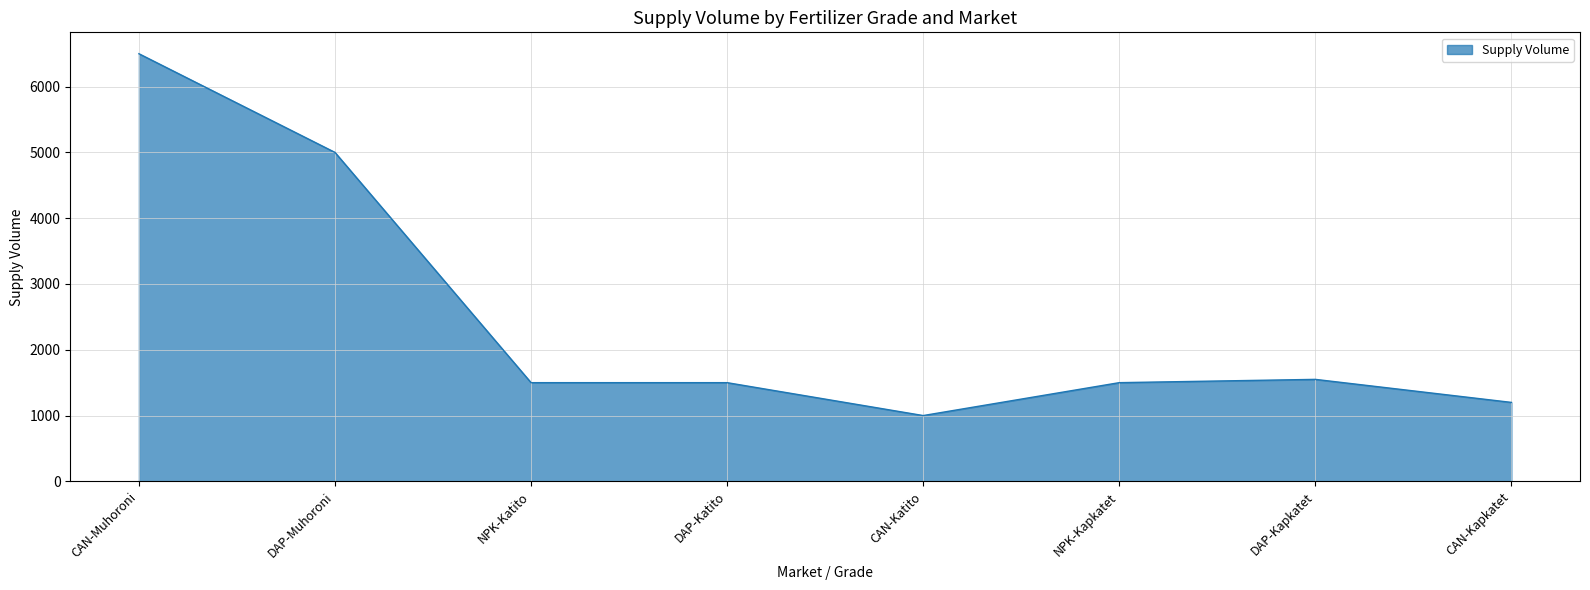

Is it true that the value at DAP-Muhoroni is 1085?

False